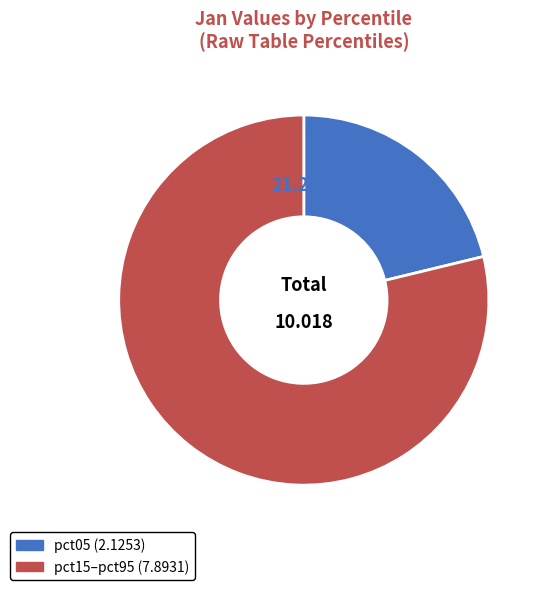

Is there a majority slice in this chart?

Yes